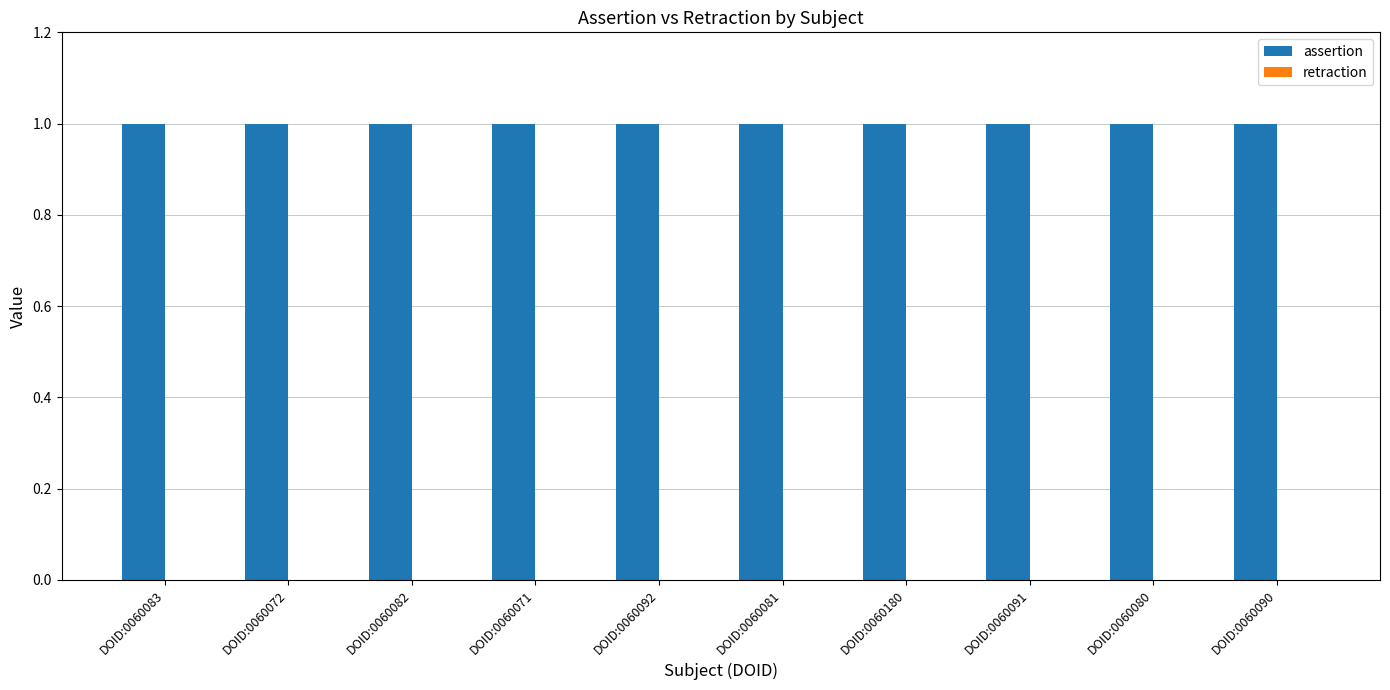

Are the bars grouped side by side (vs. stacked)?

Yes